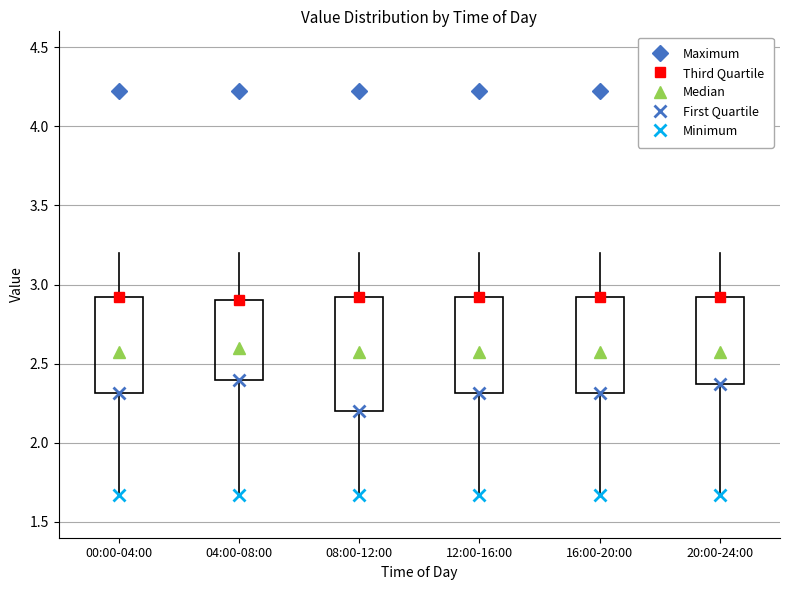

Where does the median line of the box for 08:00-12:00 sit on the y-axis? The values are not printed on the chart, so give them approximately, as read against the axis.

2.60